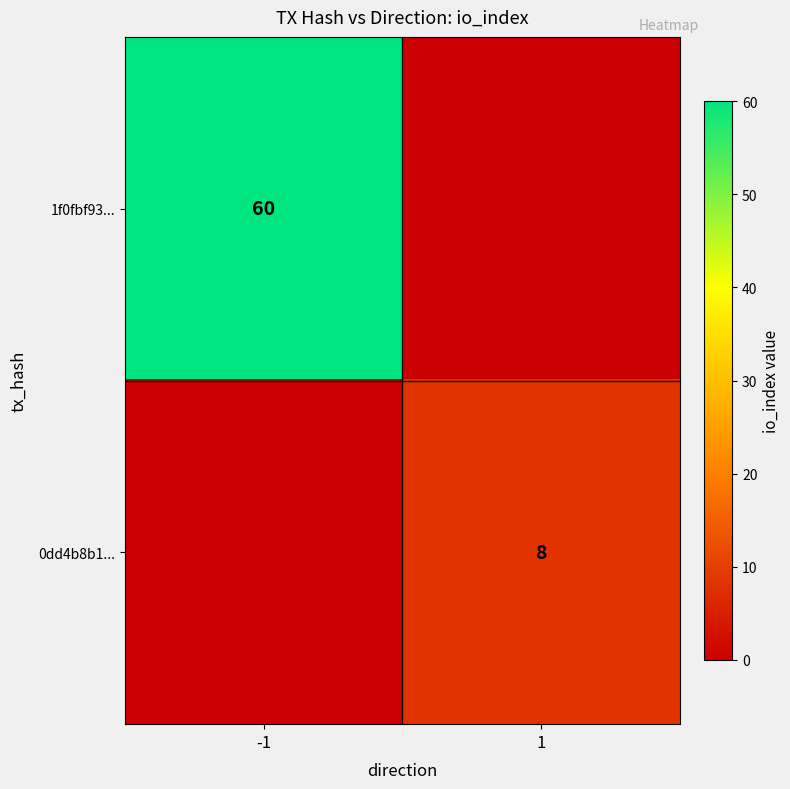

True or false: 1f0fbf93... has a value of 60 at -1.

True